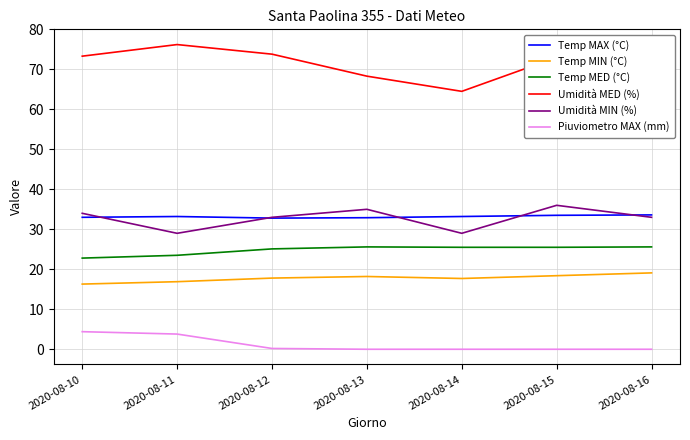

What is the maximum value shown in the chart?

76.2